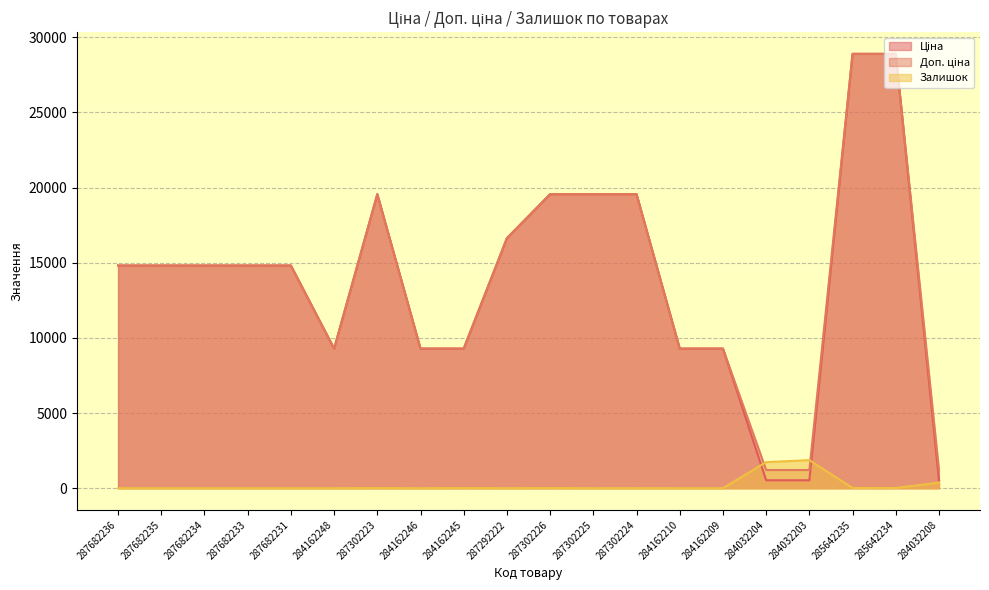

The value of Ціна at 287682236 is 14817.6. True or false?

True